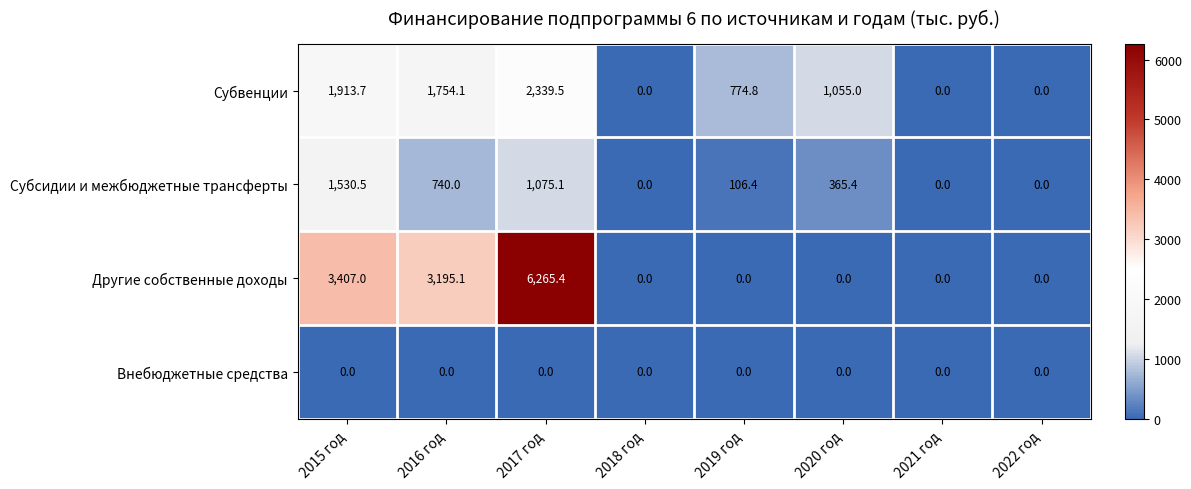

Which series changed the most between 2015 год and 2022 год?

Другие собственные доходы